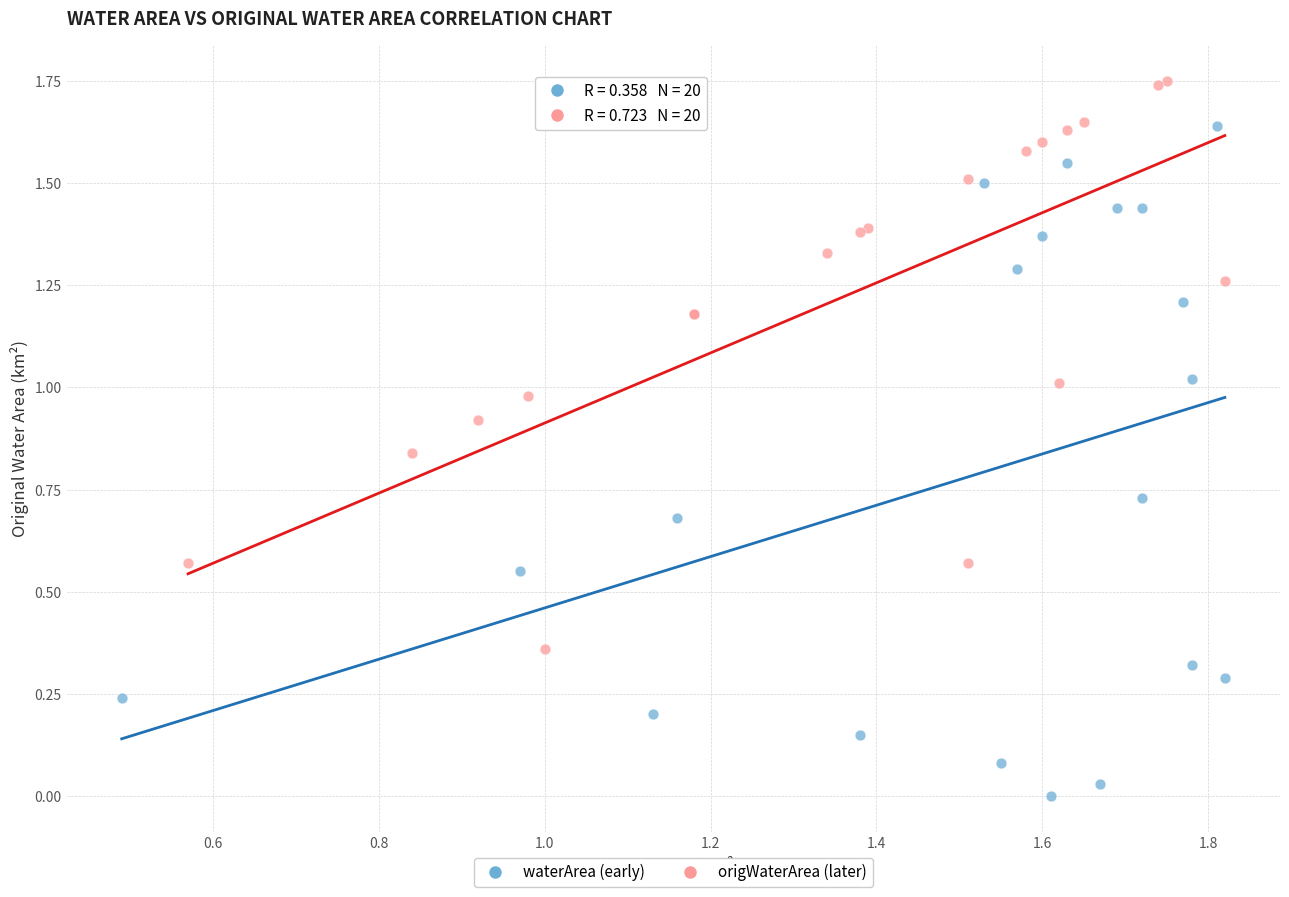

Which series contains the lowest Y value?

waterArea (early)